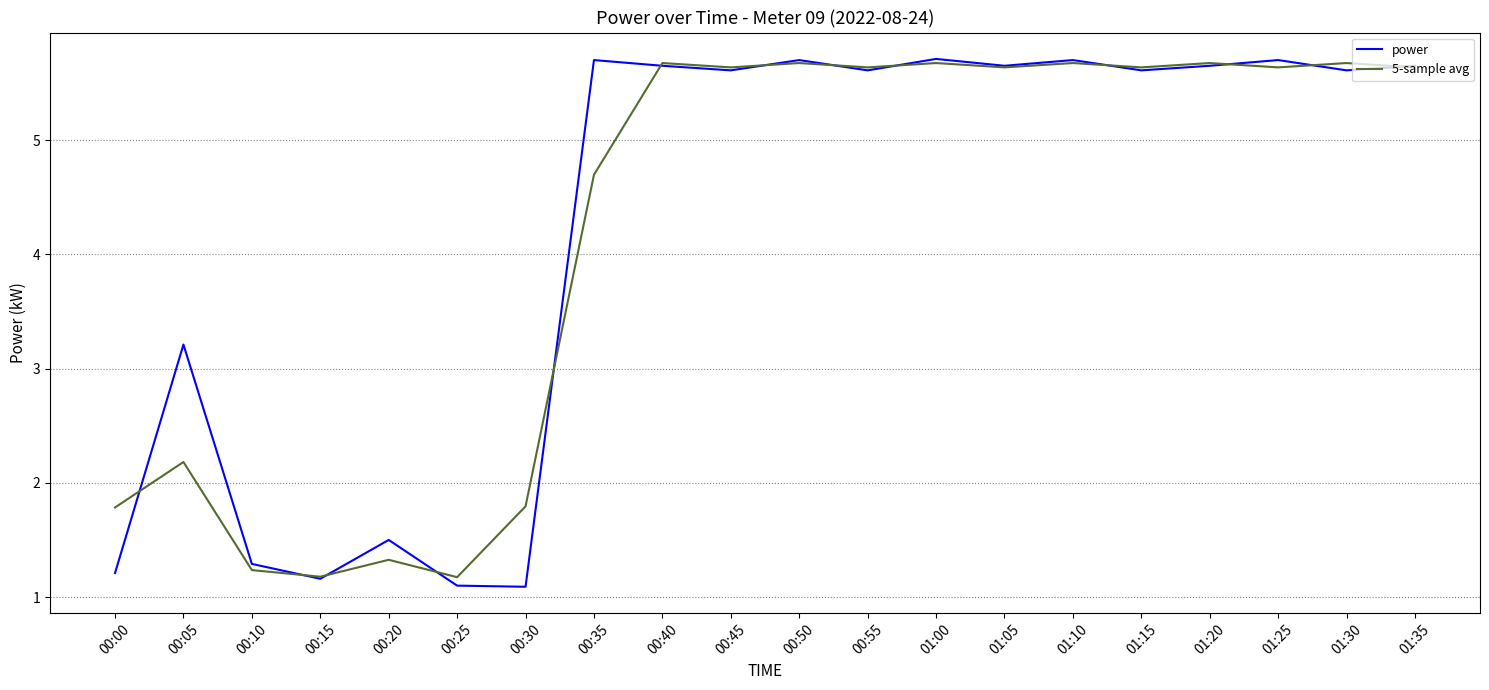

List the series in order of their overall mean, lowest first.

5-sample avg, power